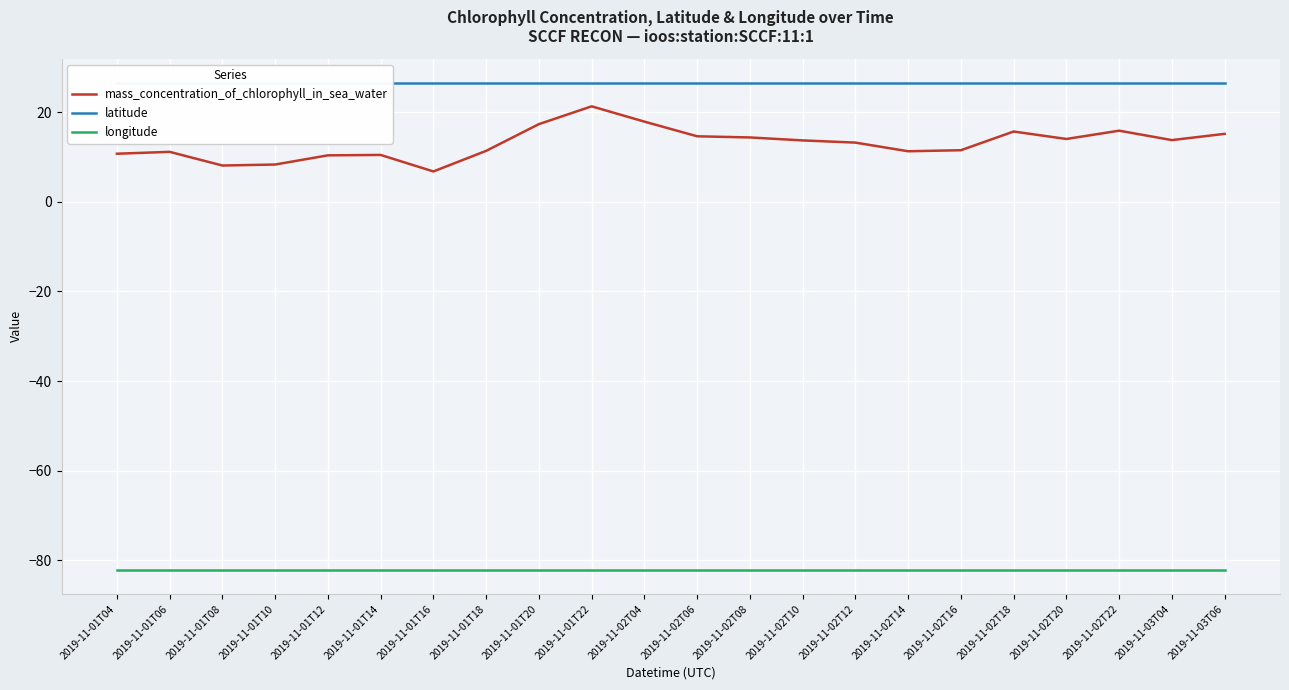

Is the value of latitude at 2019-11-02T10 greater than the value of mass_concentration_of_chlorophyll_in_sea_water at 2019-11-02T08?

Yes